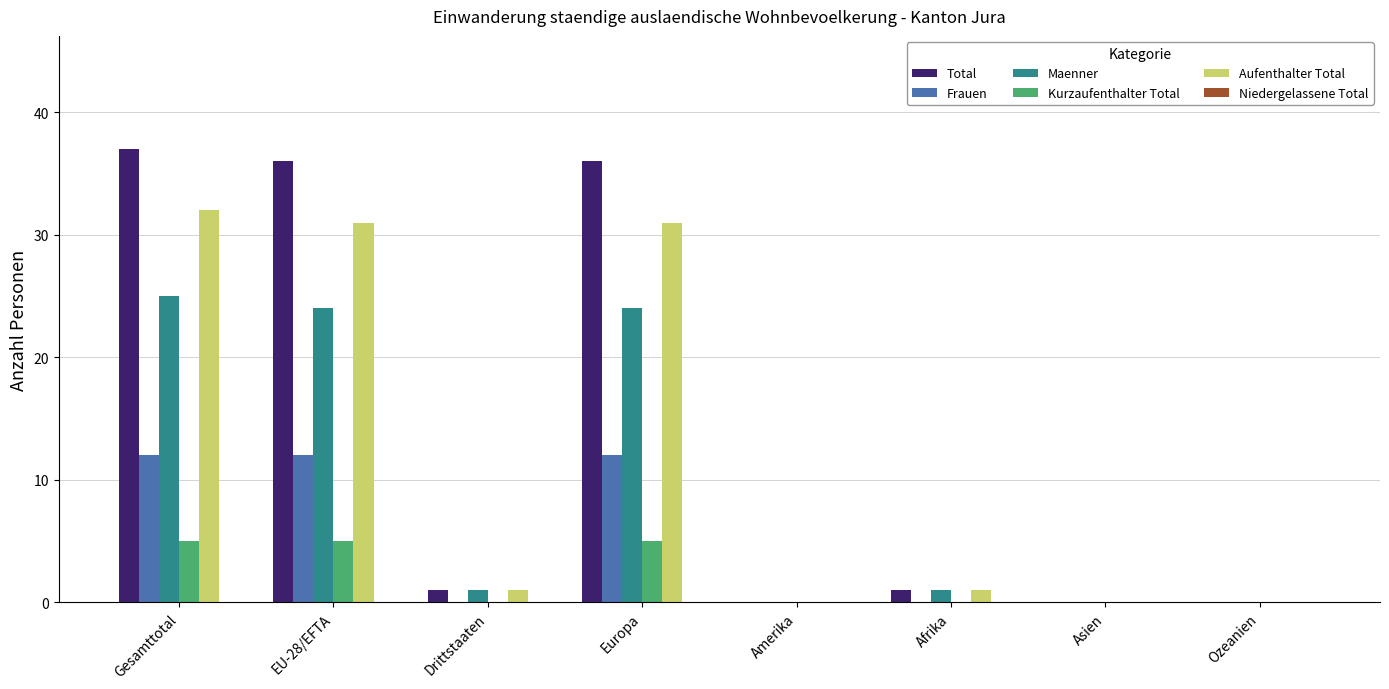

Is the value of Total at Drittstaaten greater than the value of Kurzaufenthalter Total at Drittstaaten?

Yes